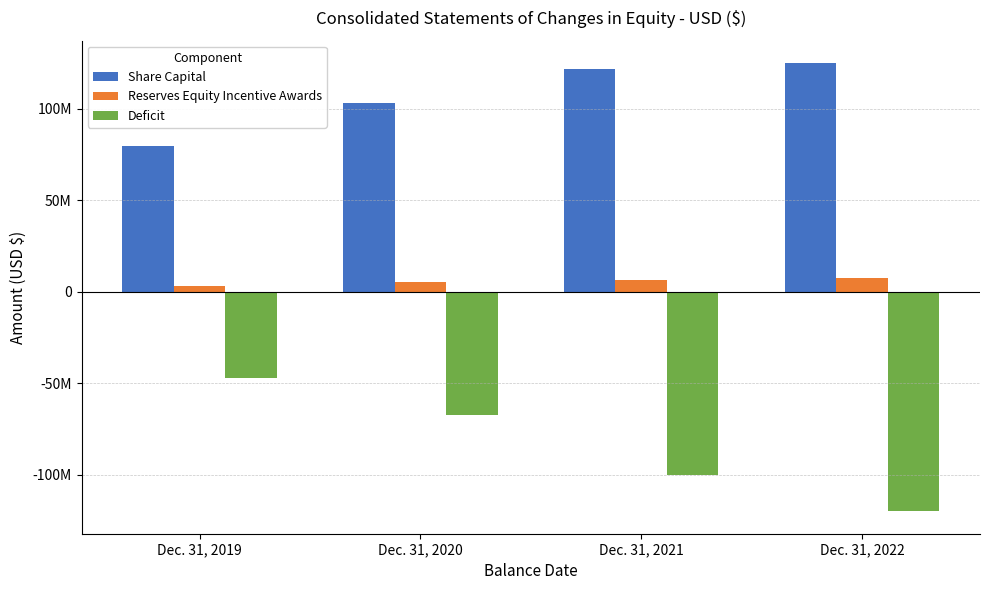

What is the difference between the second highest and minimum values in the Reserves Equity Incentive Awards series?

2983689